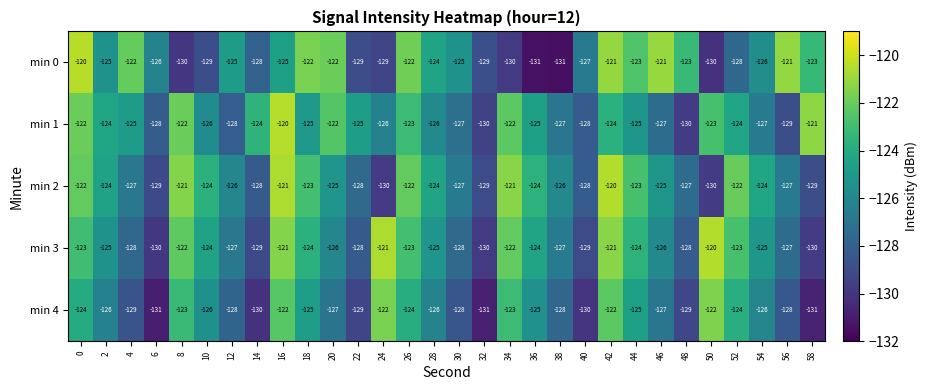

What is the sum of all min 1 values?

-3755